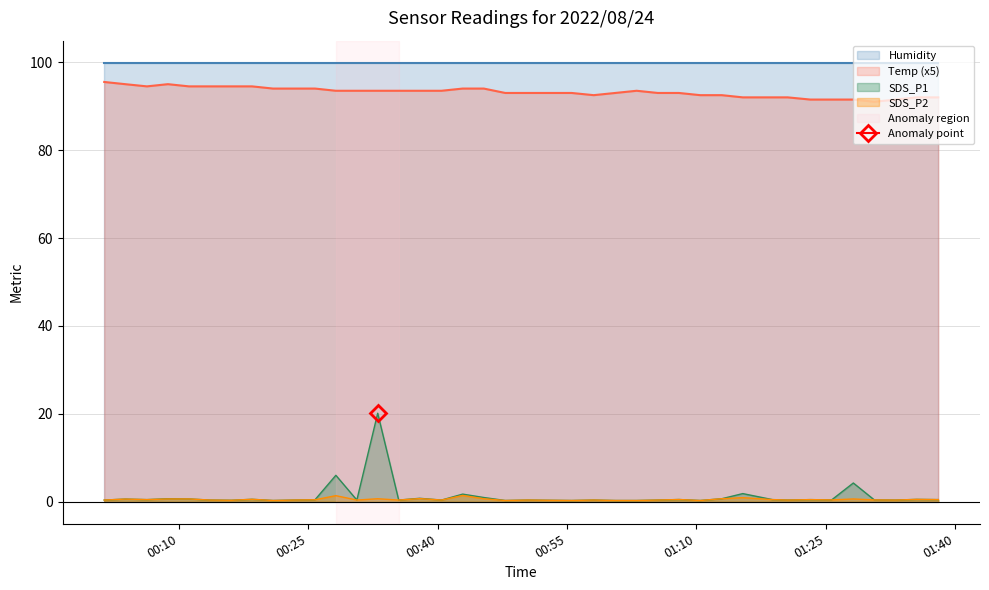

True or false: SDS_P1 and SDS_P2 cross at least once.

False